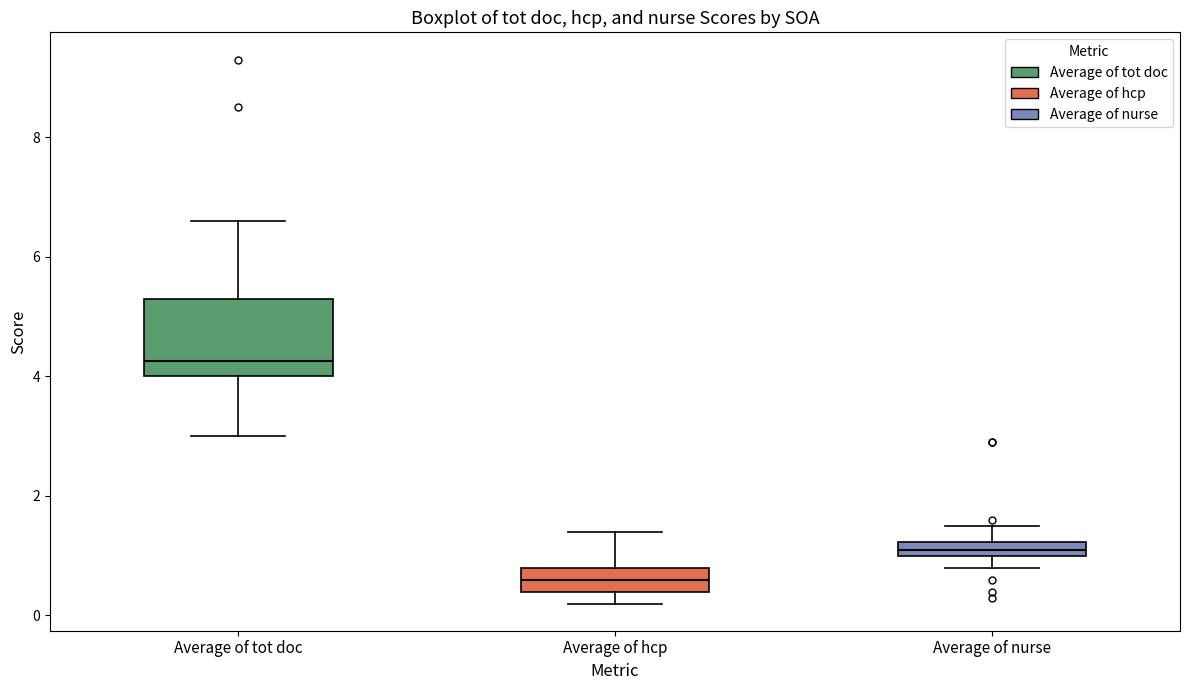

Which box is the tallest, from its lower edge to its upper edge?

Average of tot doc